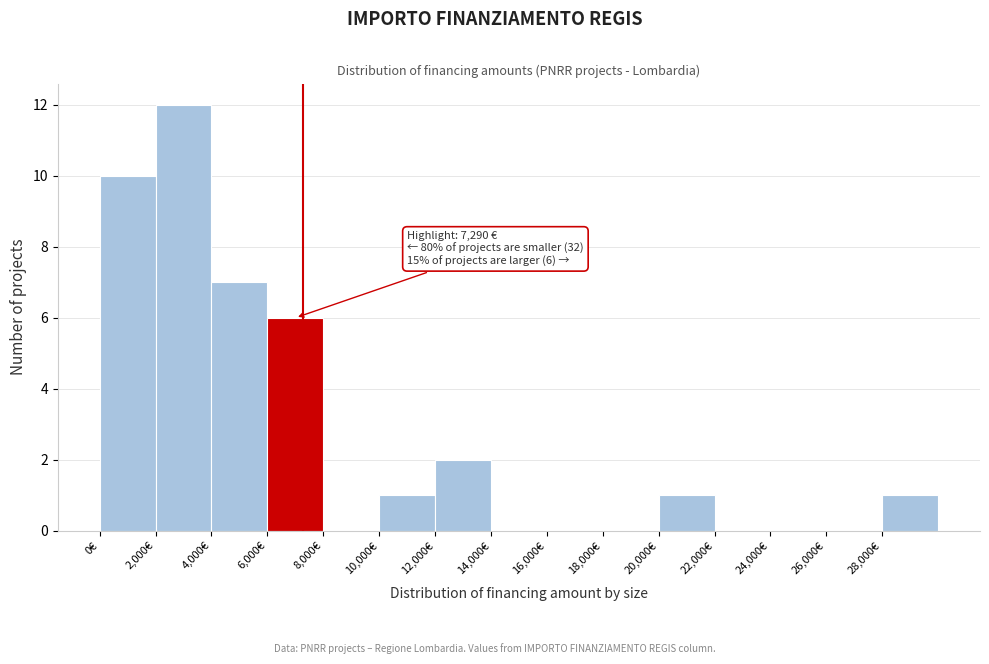

Which range on the x-axis has the tallest bar?

2000 to 4000